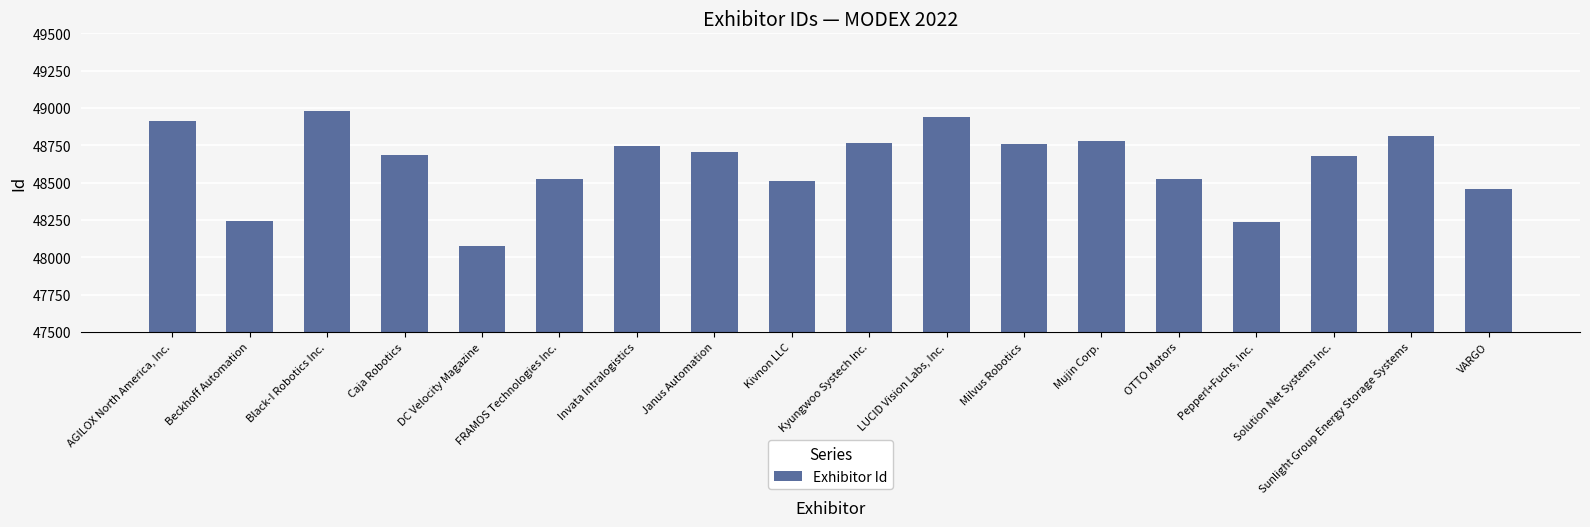

Is it true that the value at LUCID Vision Labs, Inc. is 48937?

True